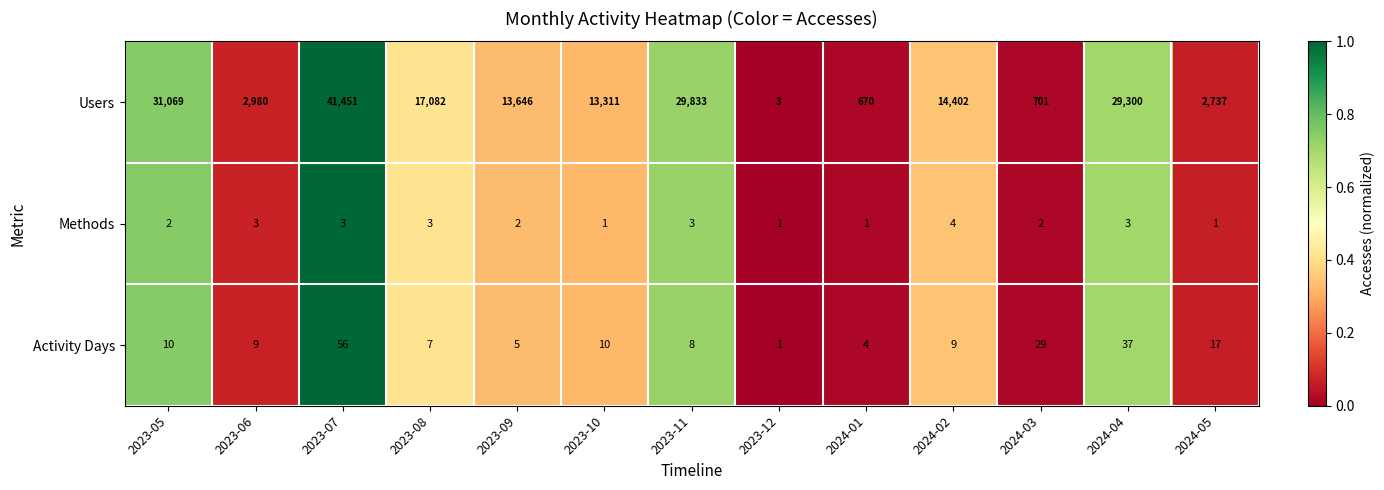

What is the difference between the maximum and second lowest values in the Methods series?

3